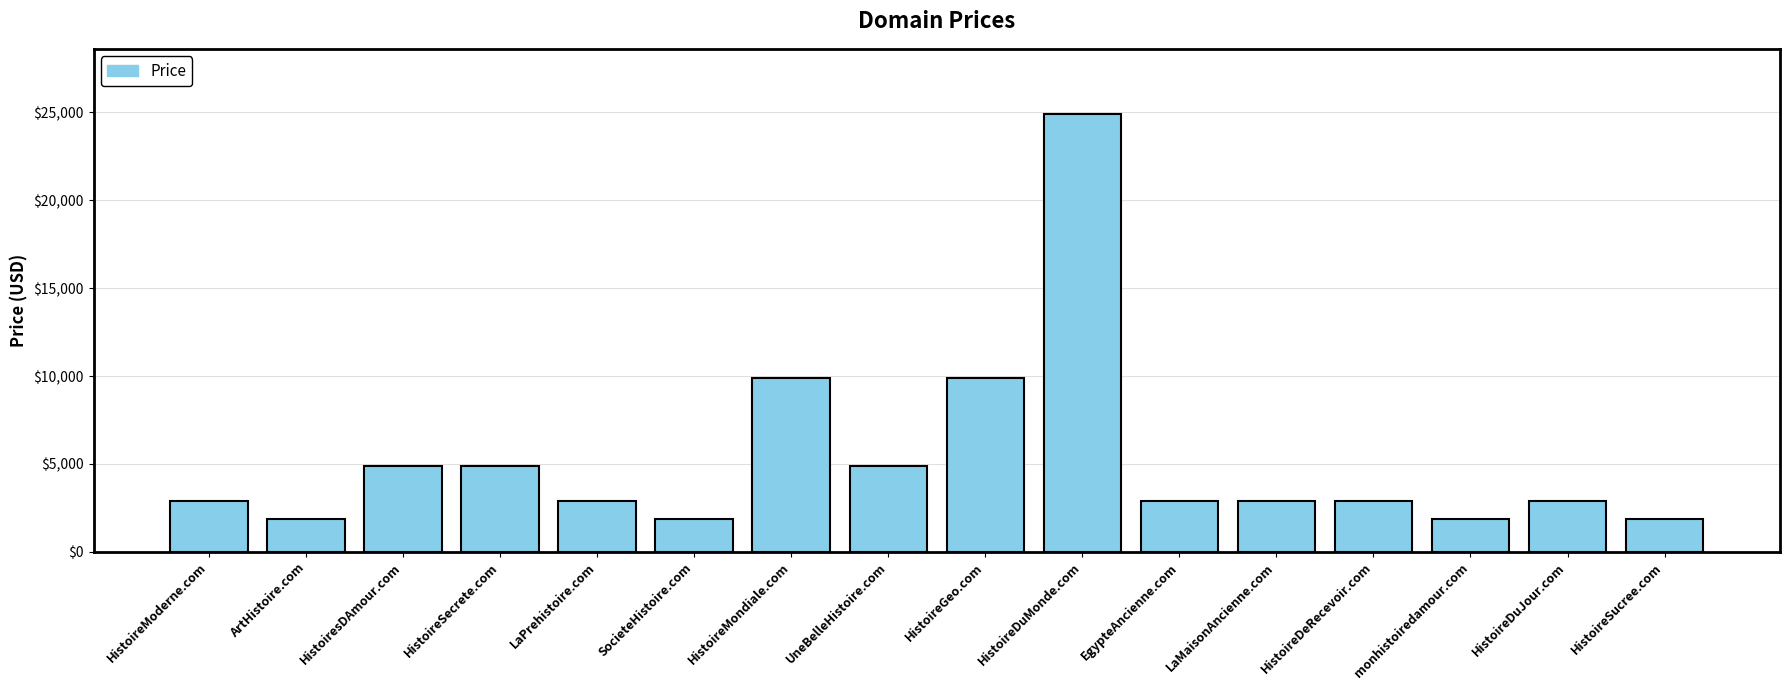

Reading left to right, list all the values displayed in this chart.

HistoireModerne.com=2888	ArtHistoire.com=1888	HistoiresDAmour.com=4888	HistoireSecrete.com=4888	LaPrehistoire.com=2888	SocieteHistoire.com=1888	HistoireMondiale.com=9888	UneBelleHistoire.com=4888	HistoireGeo.com=9888	HistoireDuMonde.com=24888	EgypteAncienne.com=2888	LaMaisonAncienne.com=2888	HistoireDeRecevoir.com=2888	monhistoiredamour.com=1888	HistoireDuJour.com=2888	HistoireSucree.com=1888